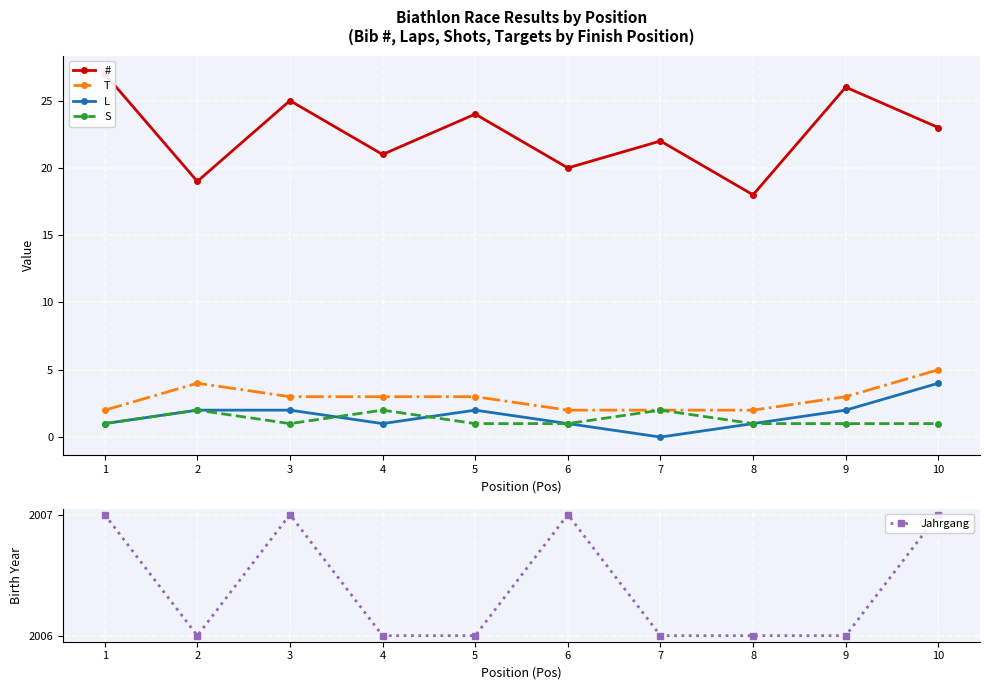

Which series has the largest total across all categories?

Jahrgang